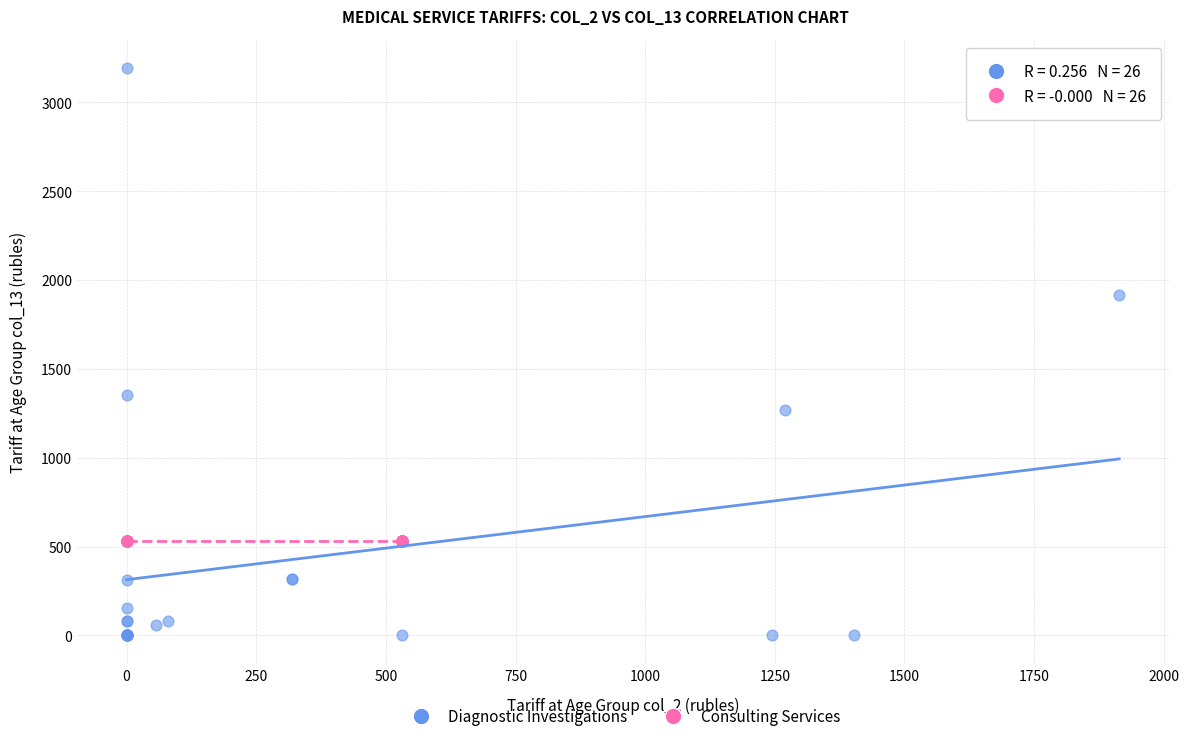

Which series reaches the maximum Y coordinate?

Diagnostic Investigations